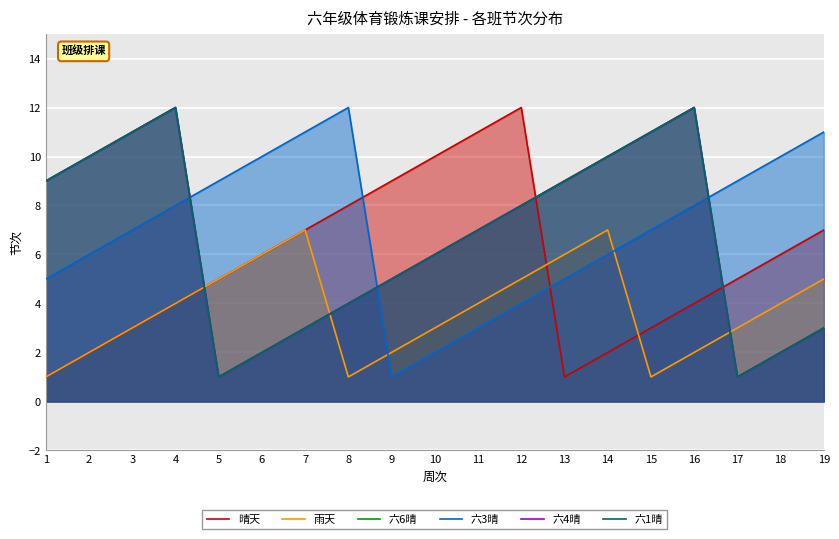

The 六1晴 series shows 5 at 19. True or false?

False